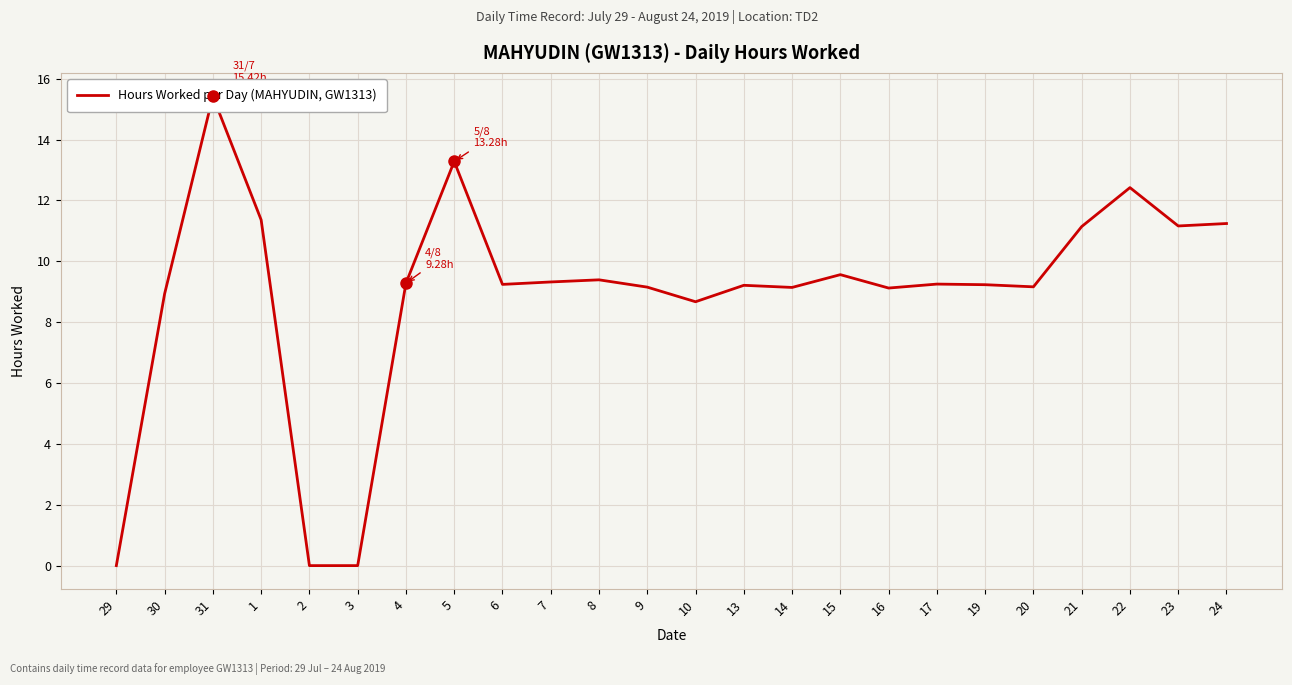

List the labels in order of value, largest first.

31, 5, 22, 1, 24, 23, 21, 15, 8, 7, 4, 17, 6, 19, 13, 20, 9, 14, 16, 30, 10, 29, 2, 3